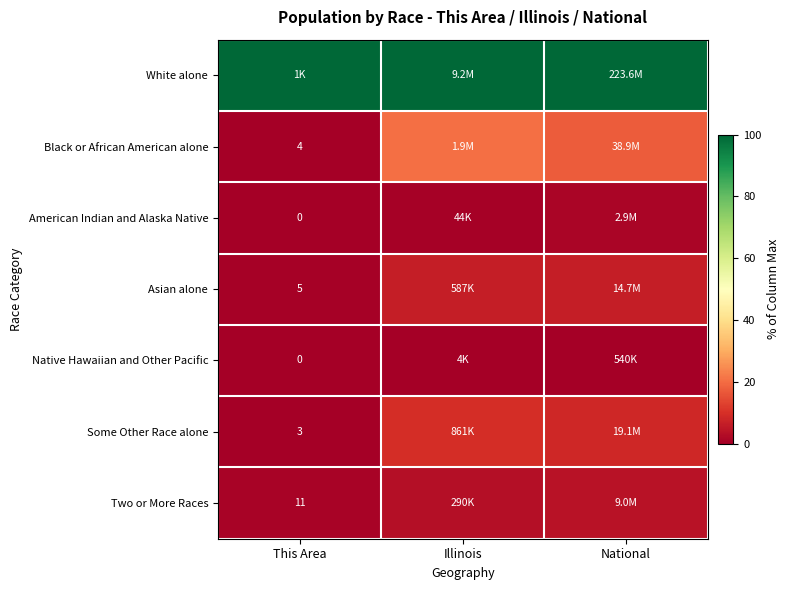

Is the value of Two or More Races at This Area greater than the value of Native Hawaiian and Other Pacific at This Area?

Yes